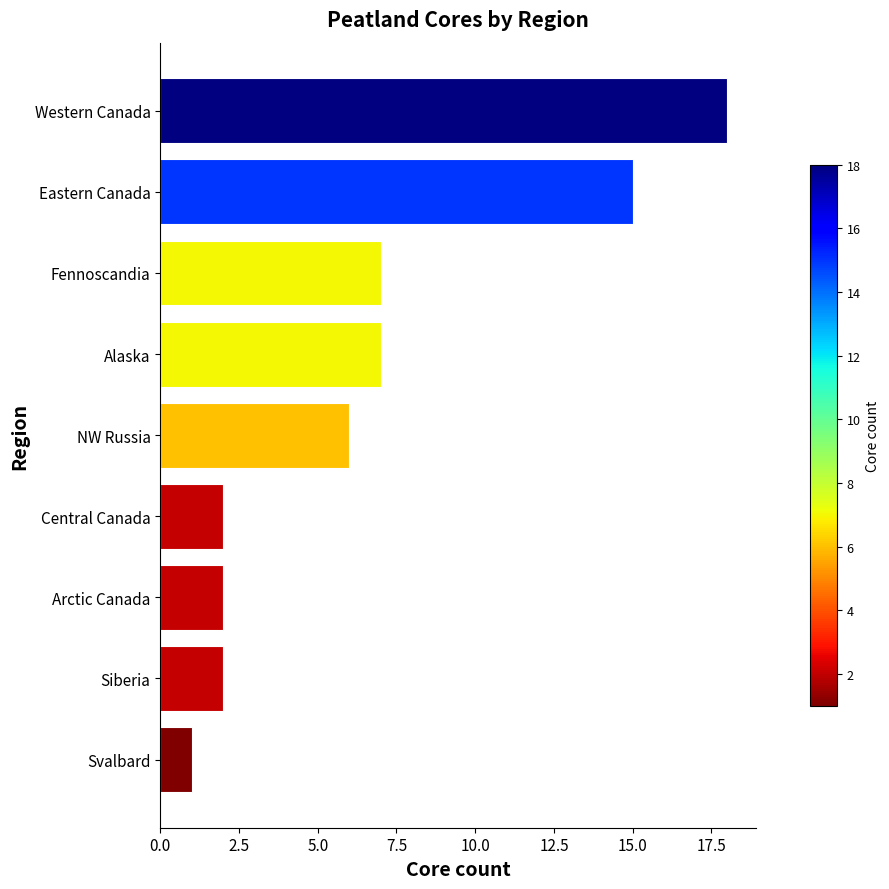

The chart shows a value of 7 at Fennoscandia. True or false?

True